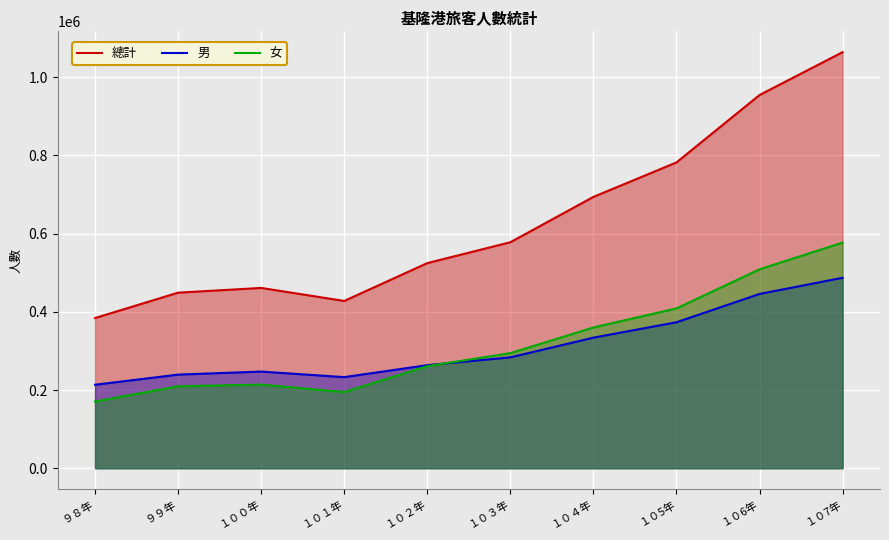

How many times do 男 and 女 cross each other?

1